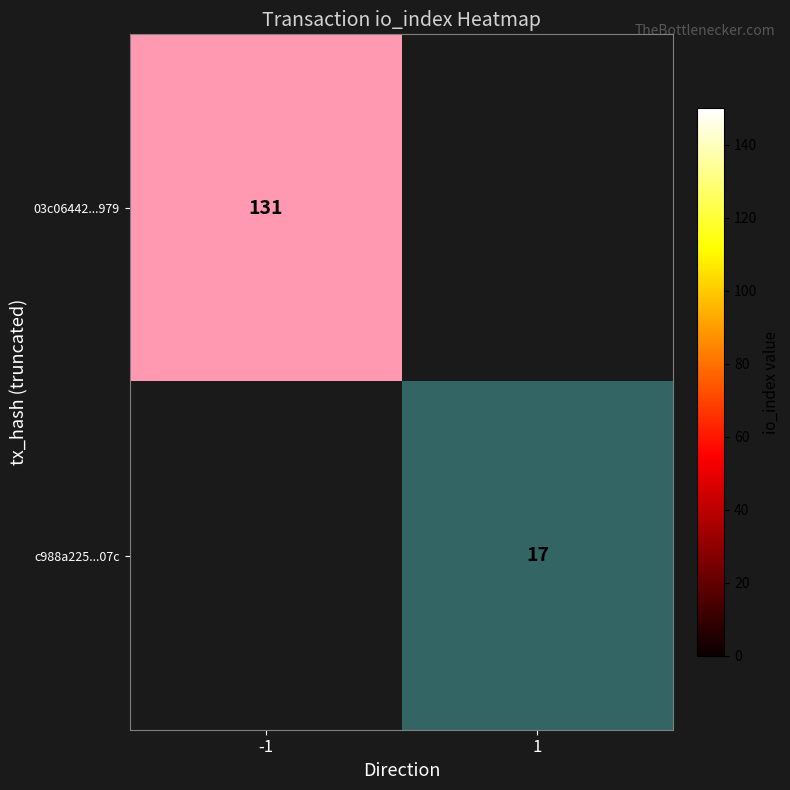

Which category has the lowest value in the c988a225...07c series?

-1